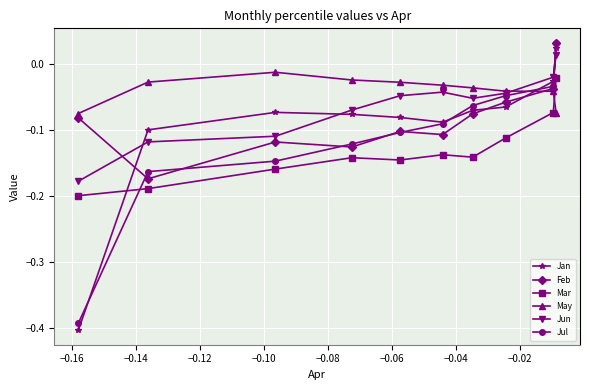

What is the difference between the second highest and second lowest values in the Jul series?

0.1